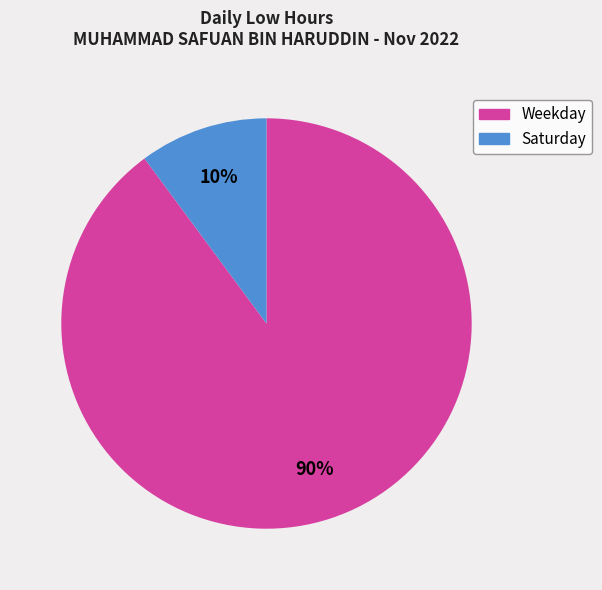

Does any single category account for the majority?

Yes